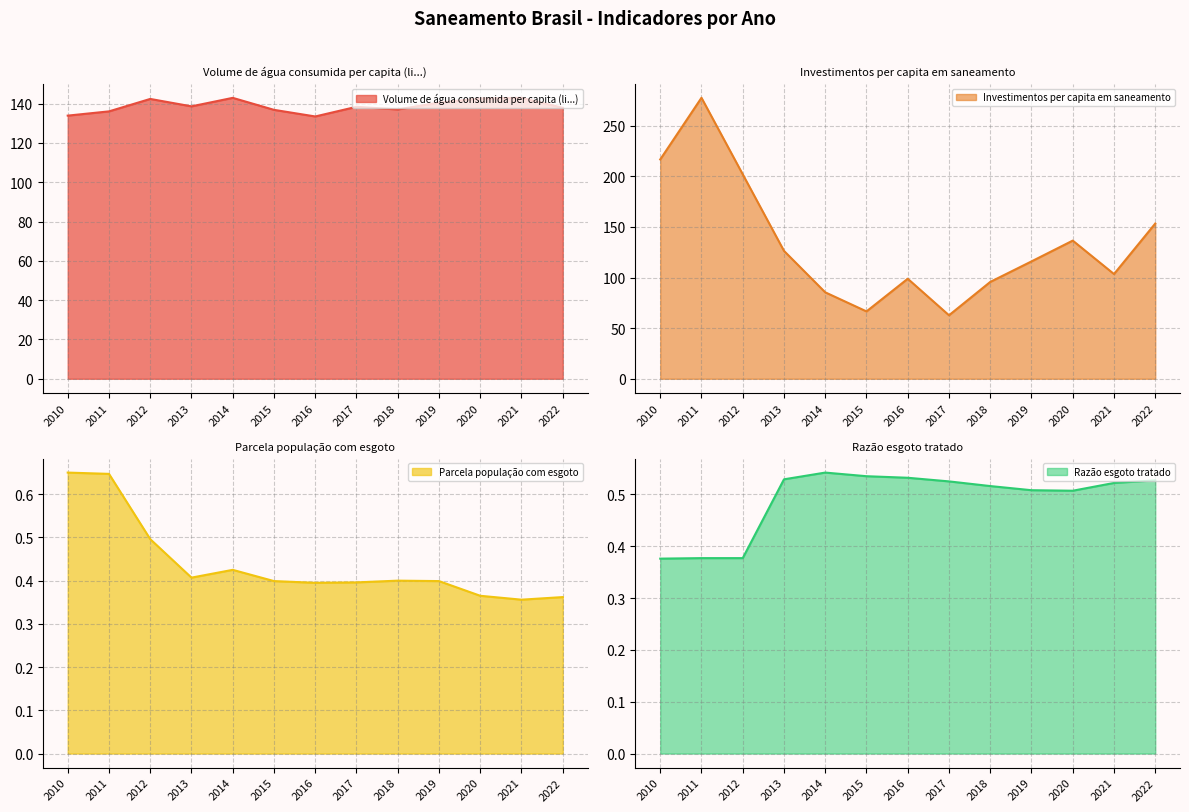

Which series has the largest range (max minus min)?

Investimentos per capita em saneamento